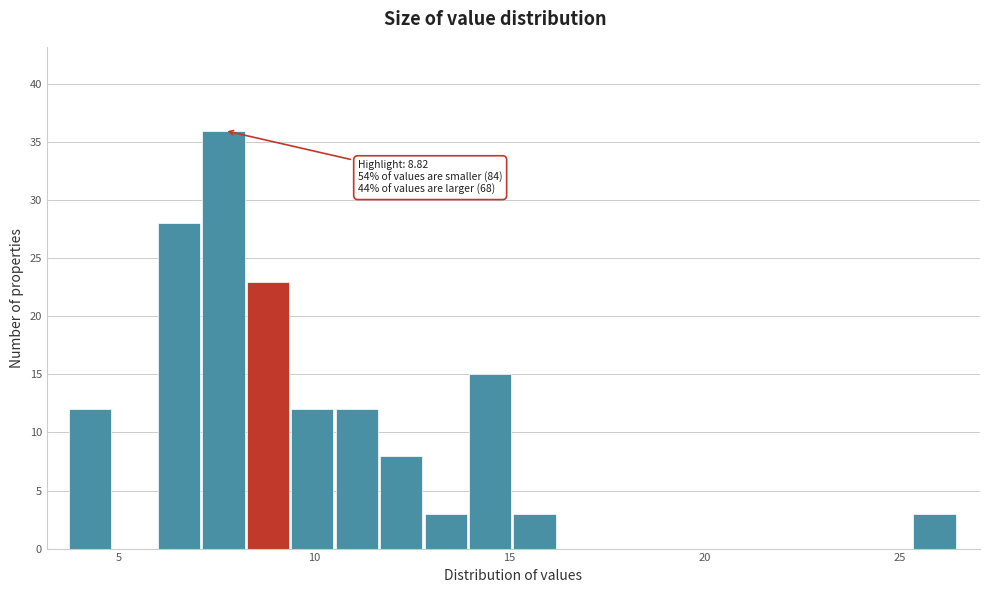

Around what value on the x-axis is the tallest bar? Give the approximate position of its centre, as read against the axis.

7.5